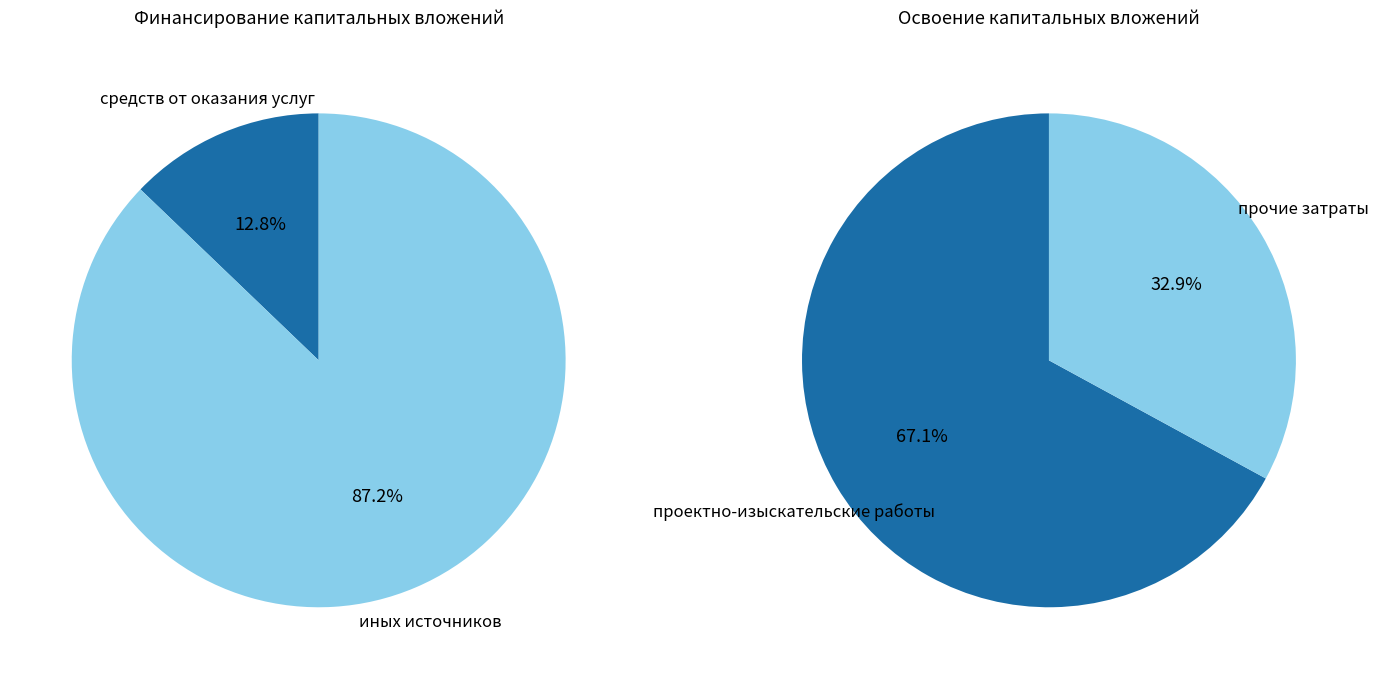

True or false: 0 accounts for 1% of the total.

False